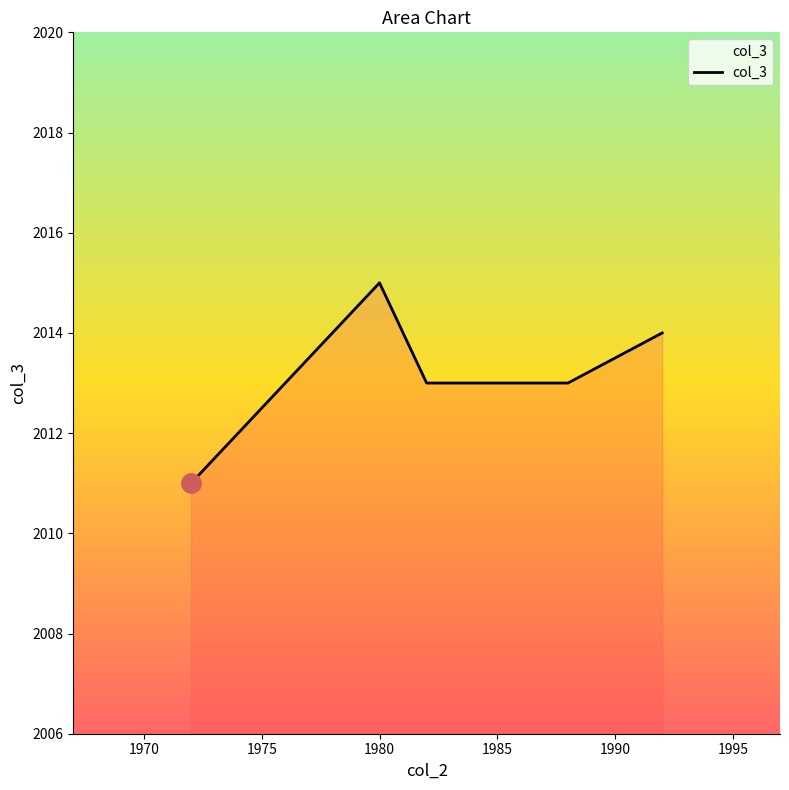

What is the smallest value displayed?

2011